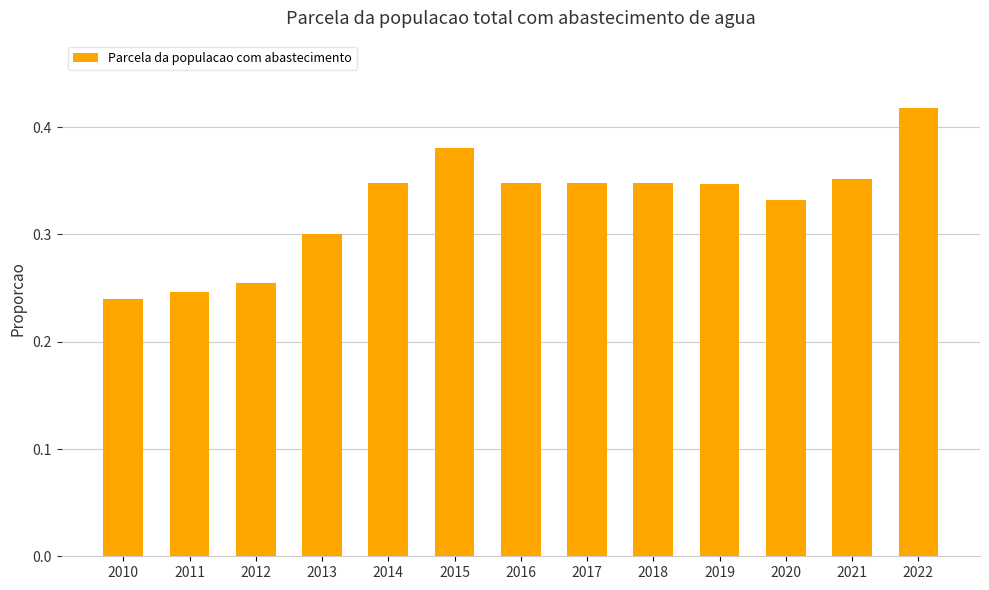

Which label corresponds to the largest value in the chart?

2022